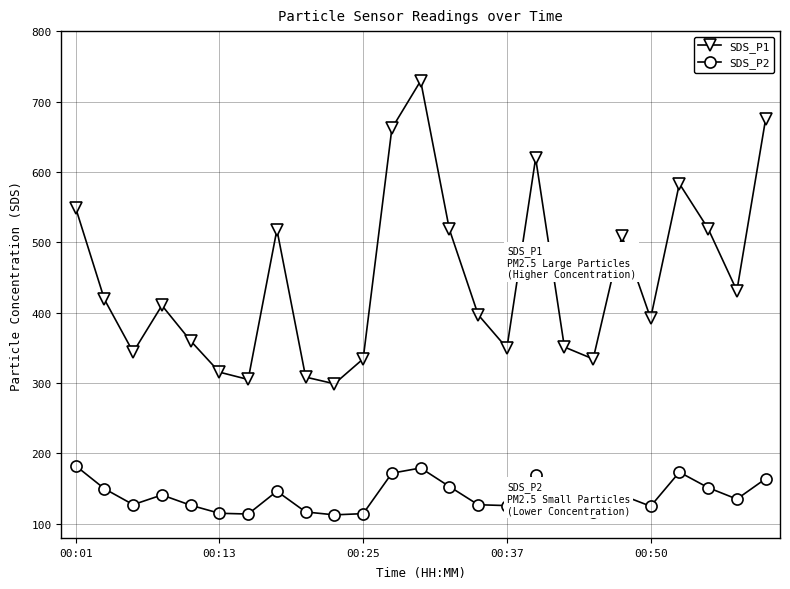

List the series in order of their peak value, highest first.

SDS_P1, SDS_P2